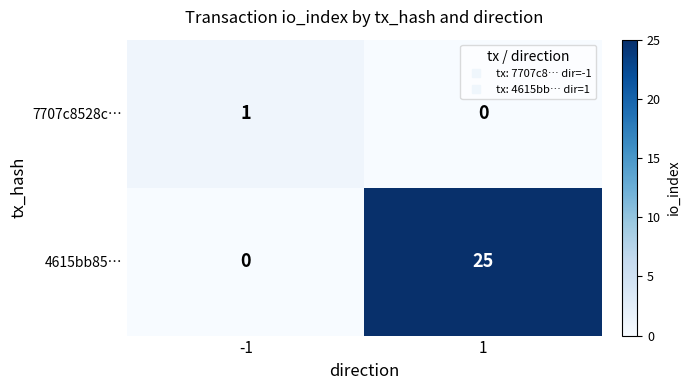

Reading left to right, list all the values displayed in this chart.

7707c8528c…: 1	0
4615bb85…: 0	25